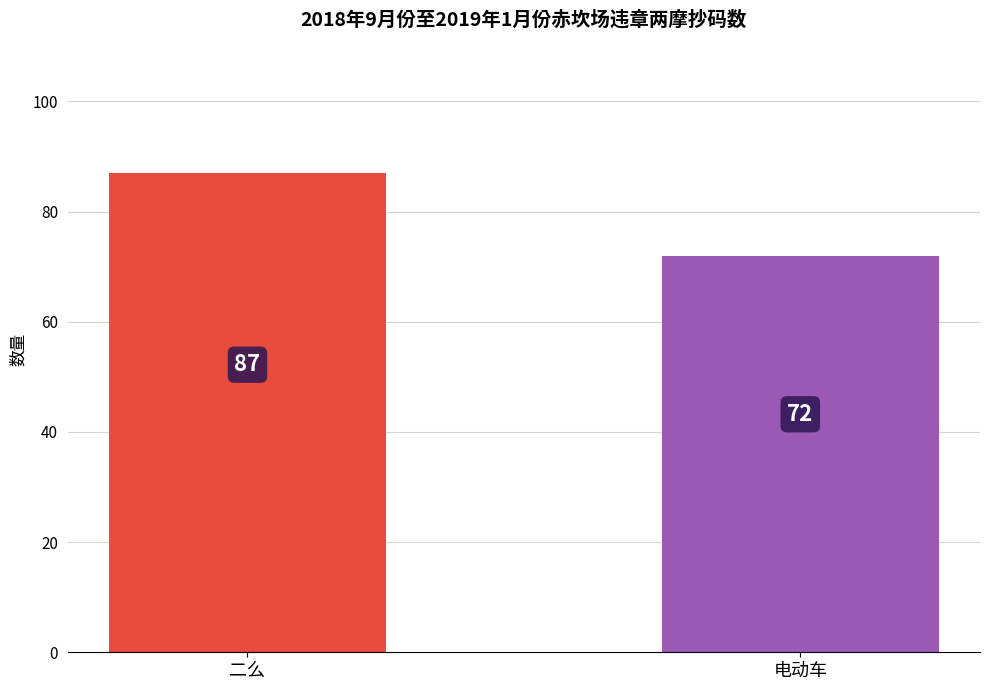

List the labels in order of value, largest first.

二么, 电动车